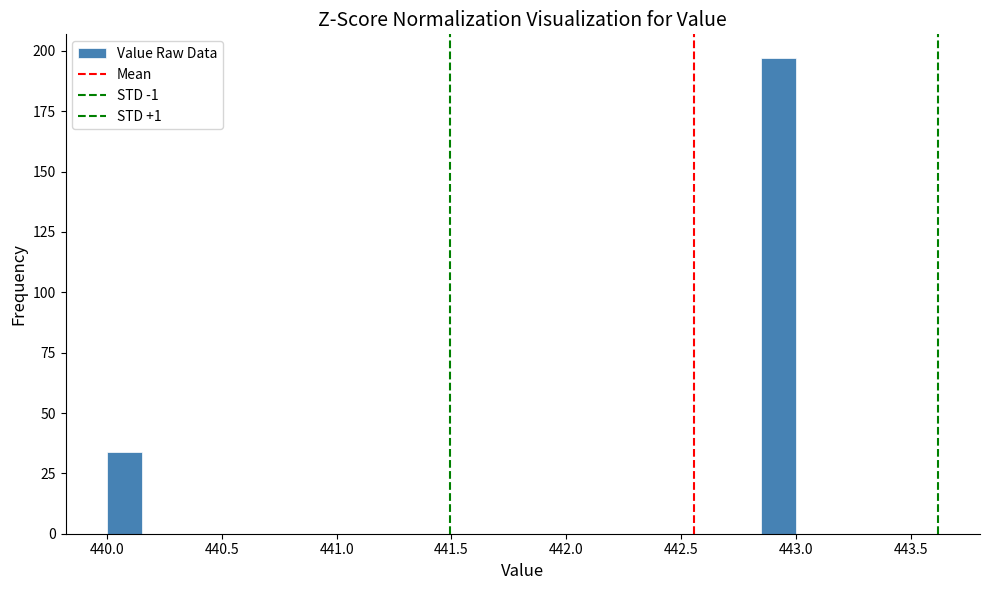

Around what value on the x-axis is the tallest bar? Give the approximate position of its centre, as read against the axis.

442.95